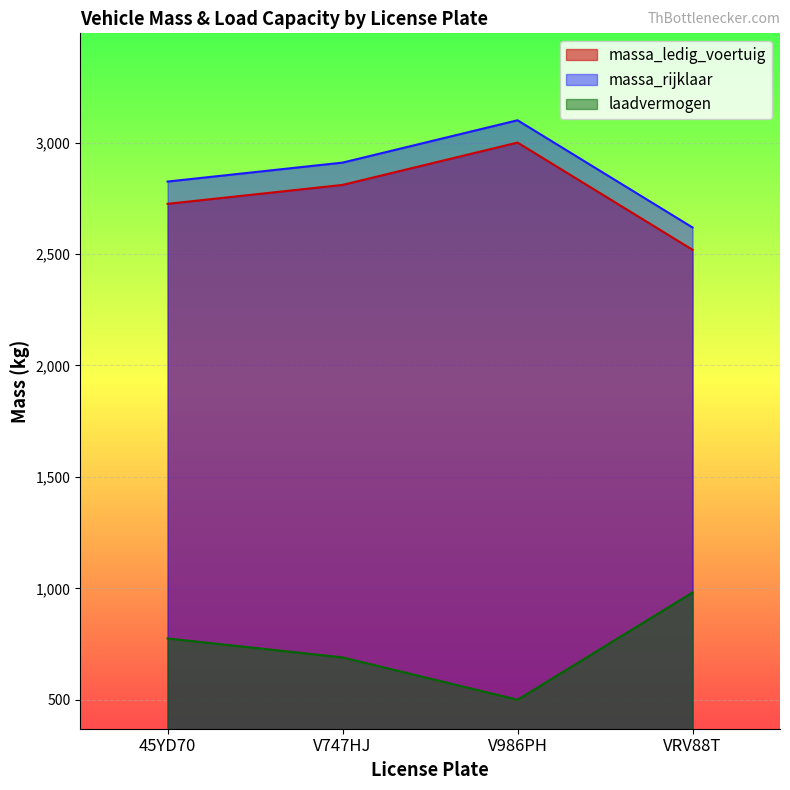

How many laadvermogen values are between 690 and 981?

3